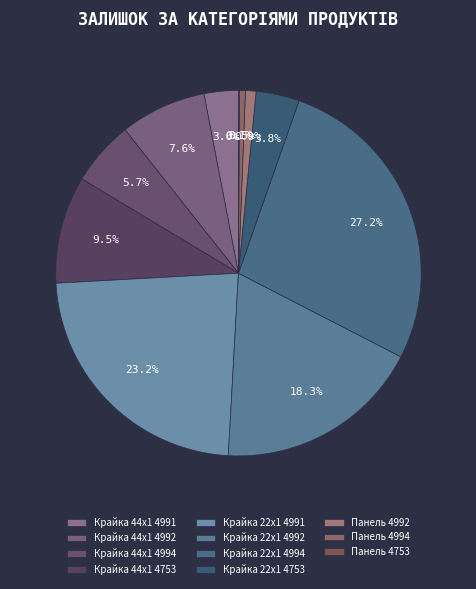

To the nearest percent, what percentage of the pie is Крайка 44x1 4991?

3%